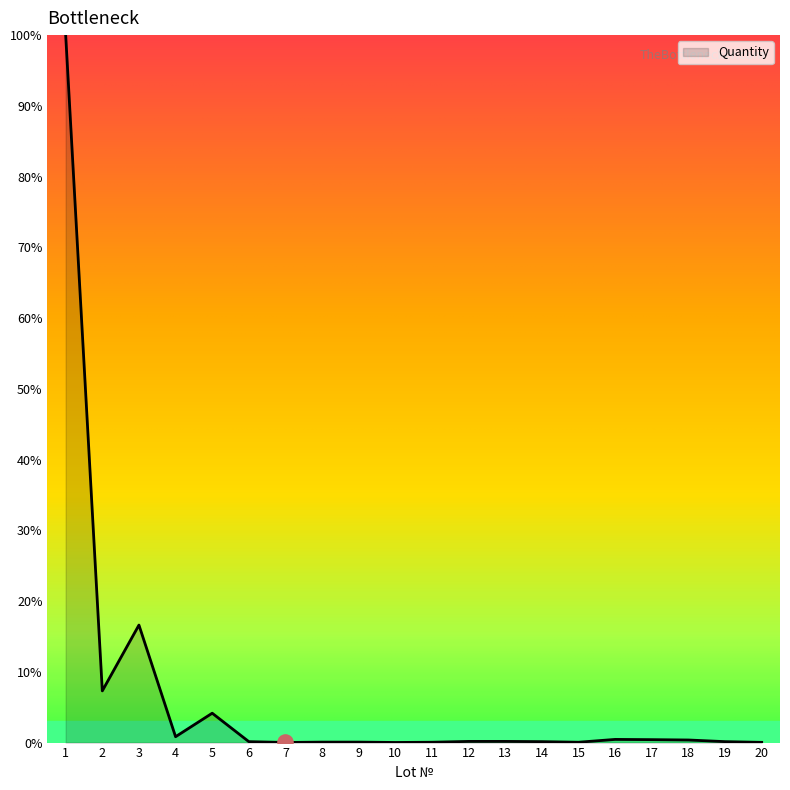

What is the greatest value displayed?

100.0